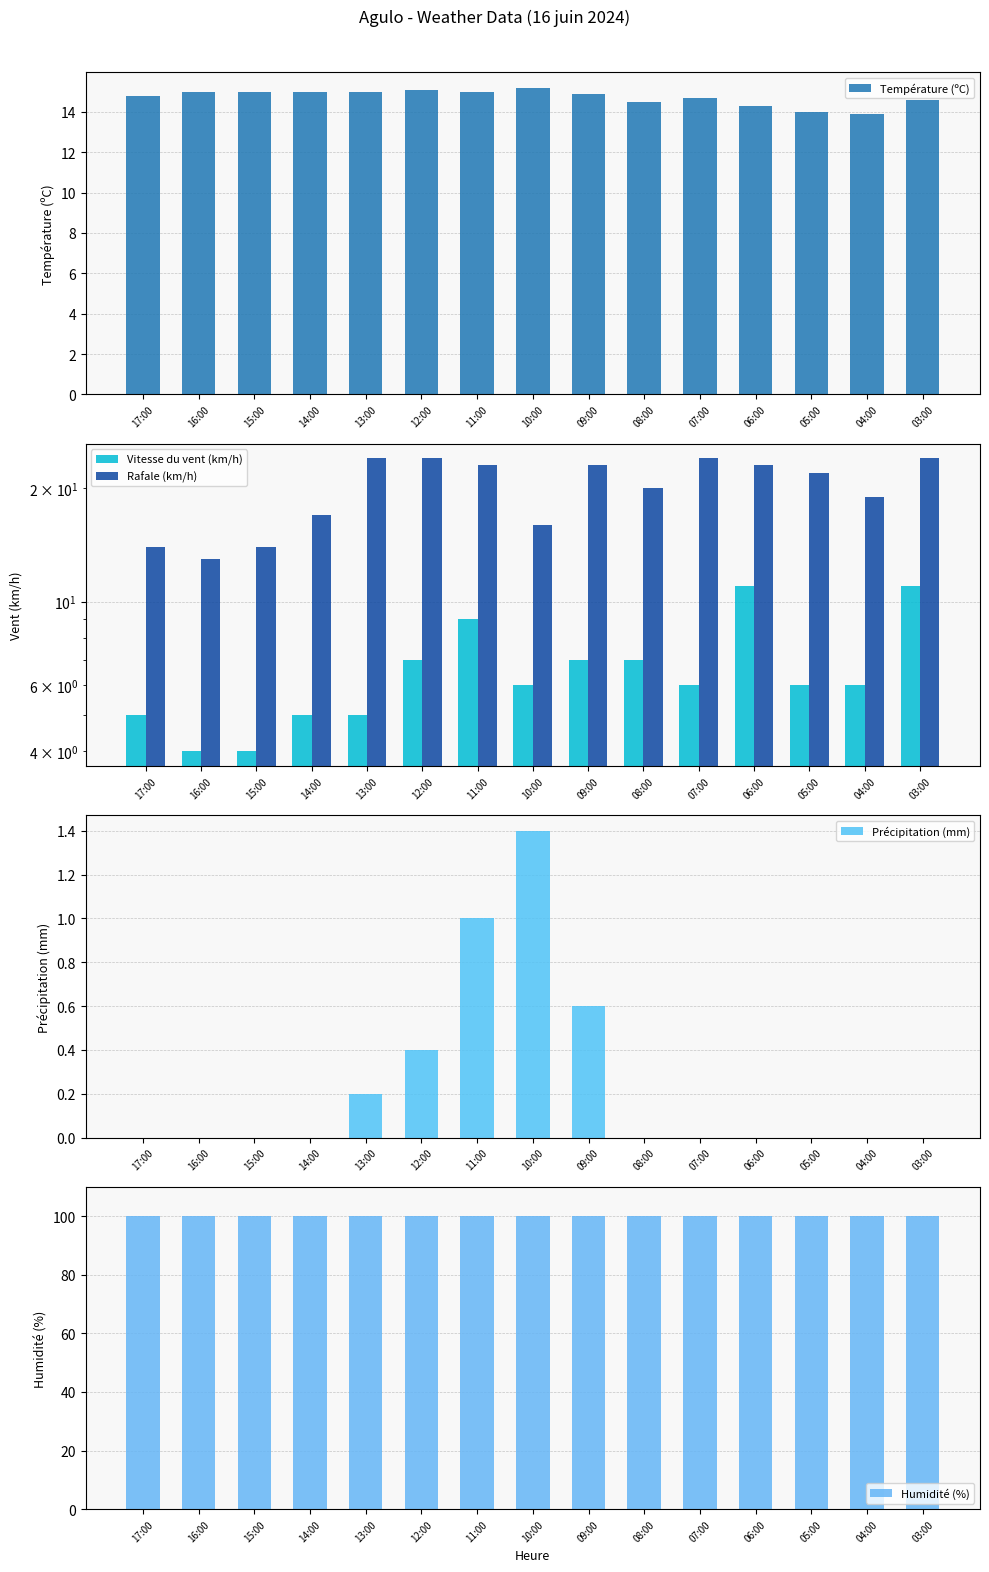

True or false: Rafale (km/h) has a value of 24.0 at 03:00.

True